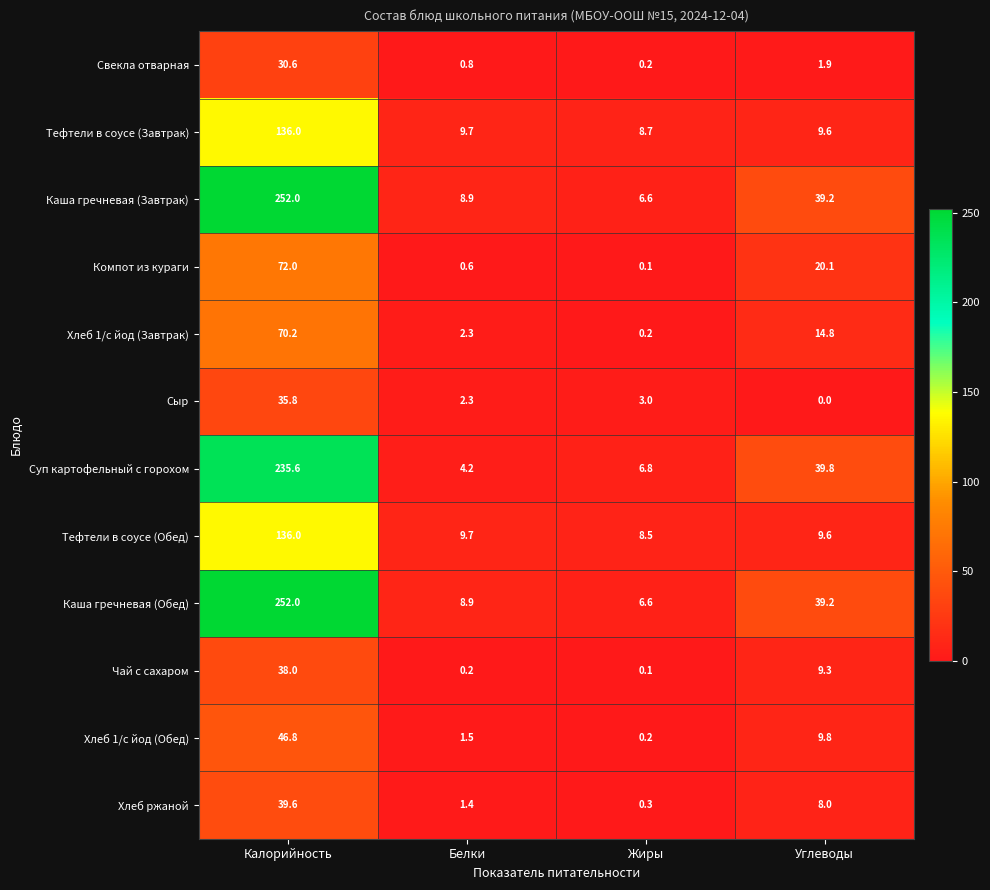

Is it true that Хлеб ржаной equals 8.0 at Углеводы?

True